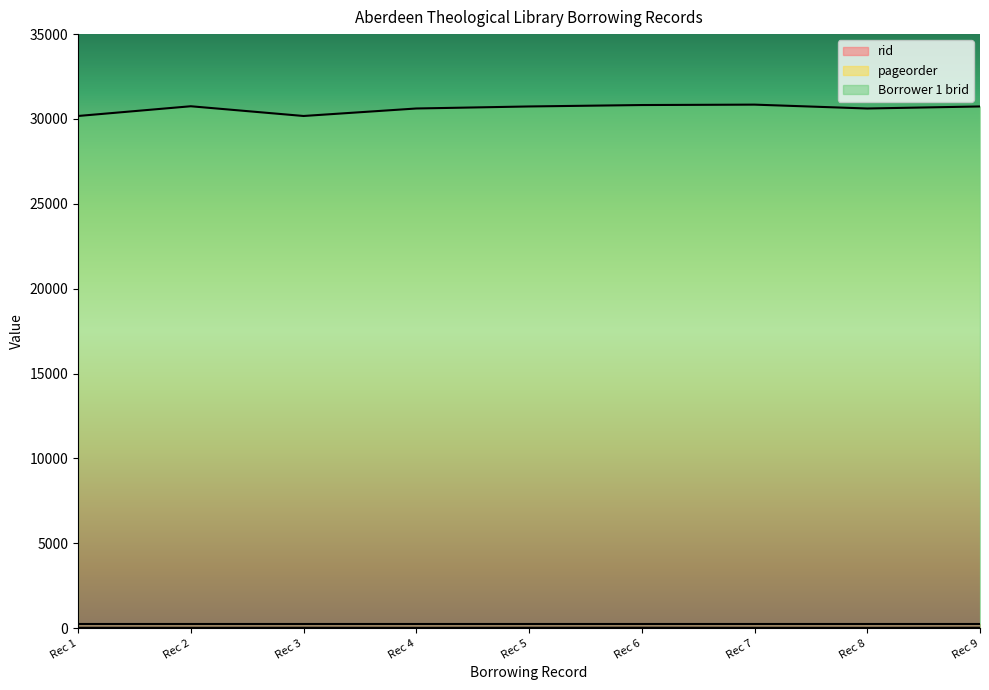

True or false: pageorder has more than 1 interior local peaks.

True